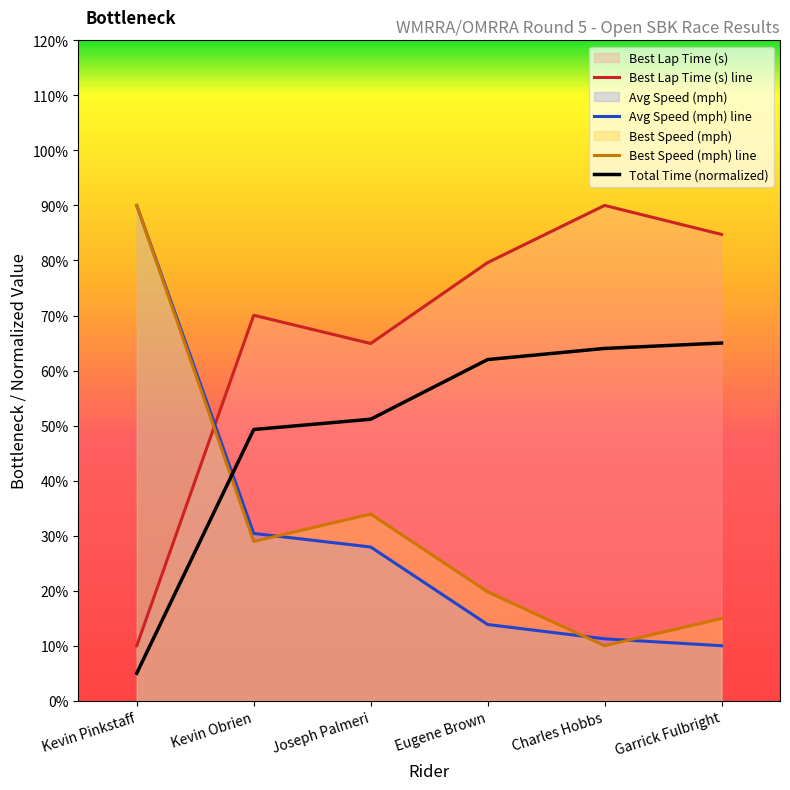

How many data points in Average Speed are above 27?

3